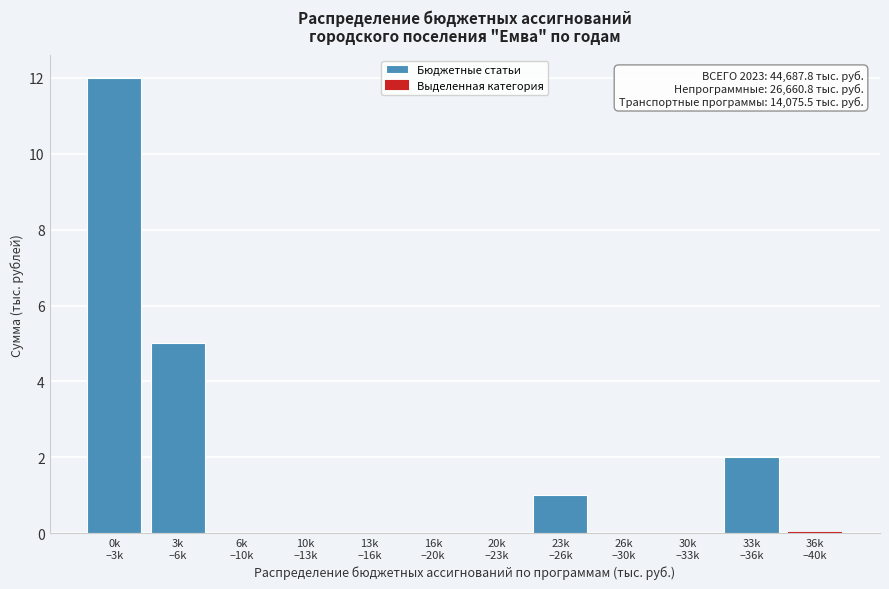

What is the sum of all values?

20